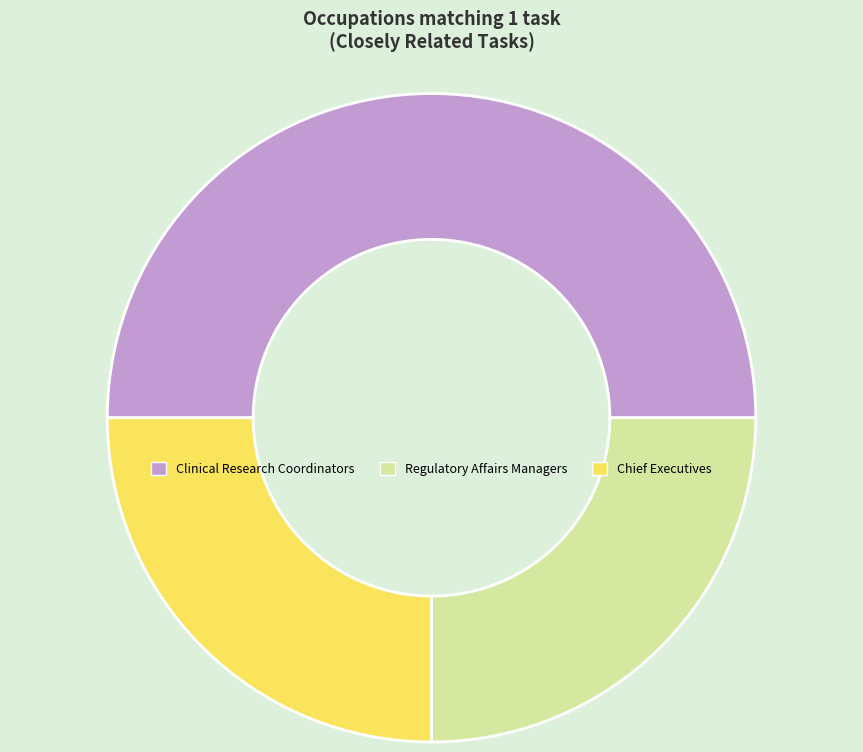

The Regulatory Affairs Managers slice represents 19% of the pie. True or false?

False